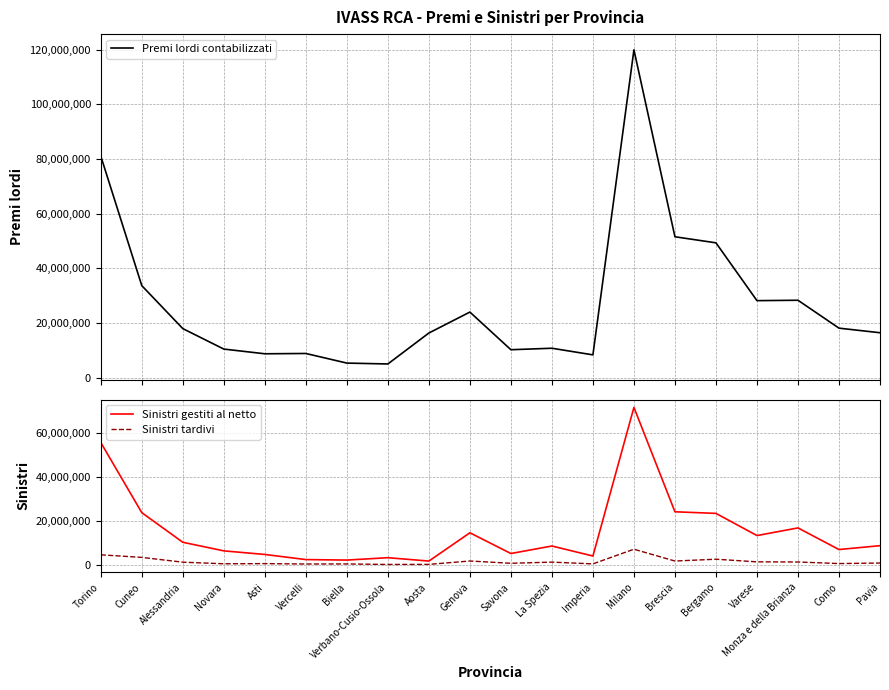

True or false: Sinistri gestiti al netto and Premi lordi contabilizzati intersect in this chart.

False